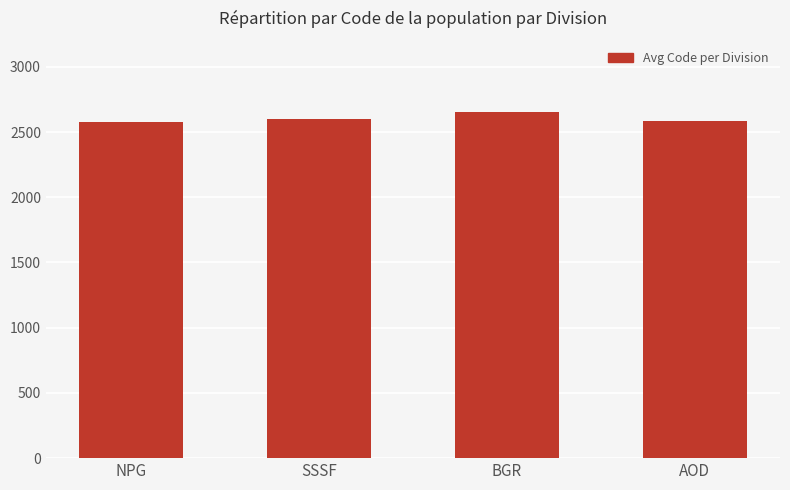

What is the label of the 1st bar from the left?

NPG